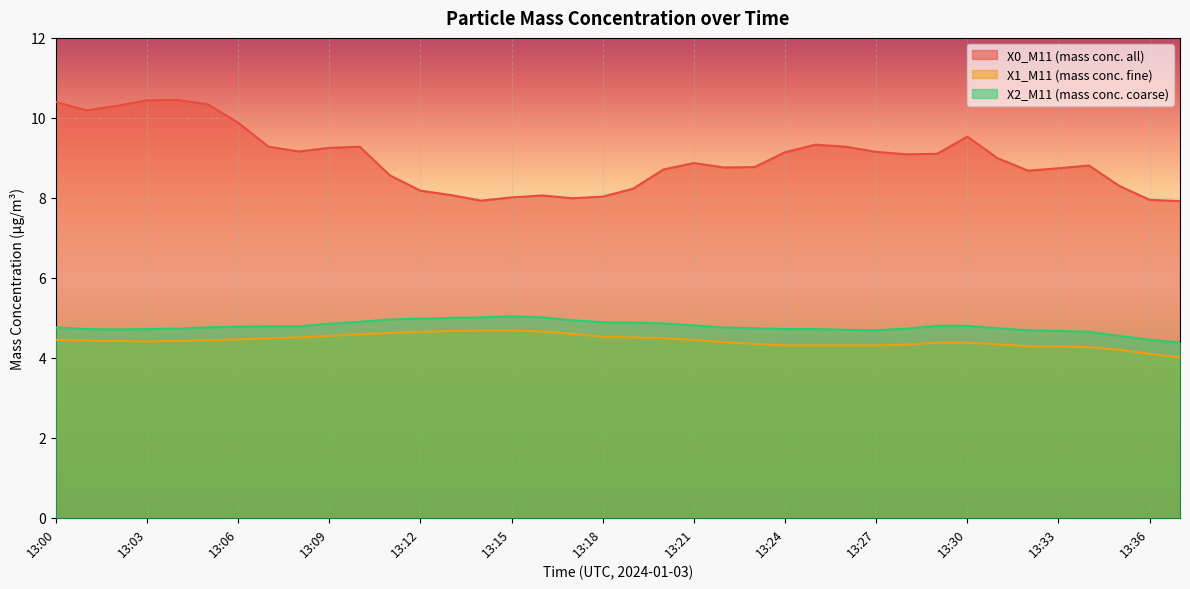

What are all the series names shown in the legend?

X0_M11 (mass conc. all), X1_M11 (mass conc. fine), X2_M11 (mass conc. coarse)